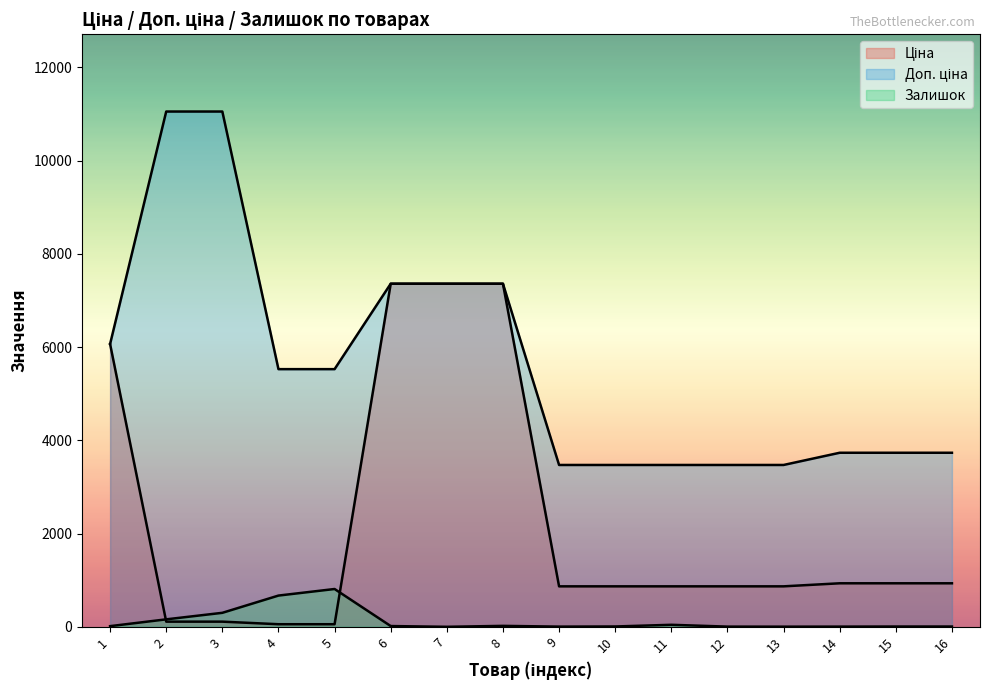

List the labels in order of Залишок value, largest first.

5, 4, 3, 2, 11, 8, 6, 1, 10, 15, 16, 9, 12, 14, 13, 7